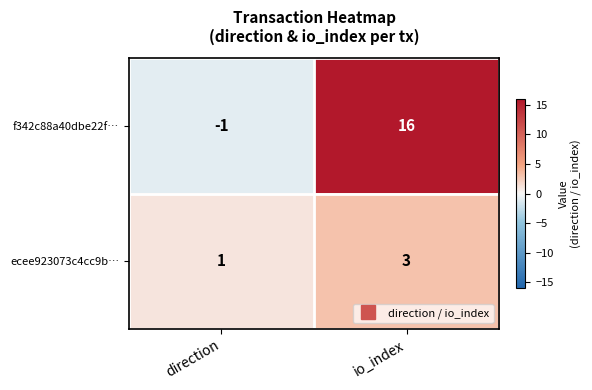

Which series has the largest range (max minus min)?

f342c88a40dbe22f…